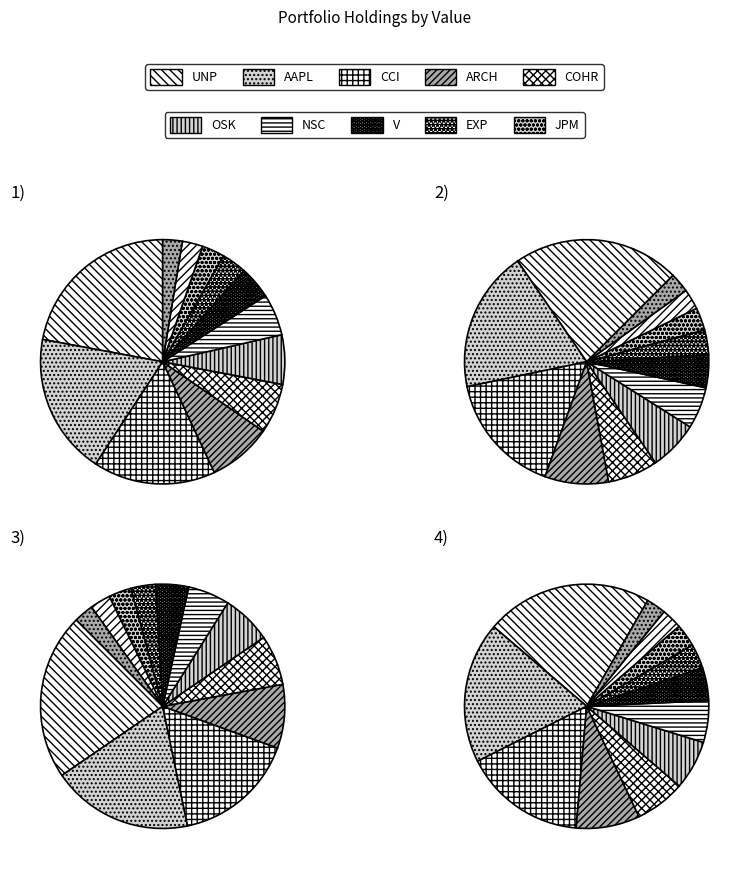

True or false: EXP accounts for 3% of the total.

True